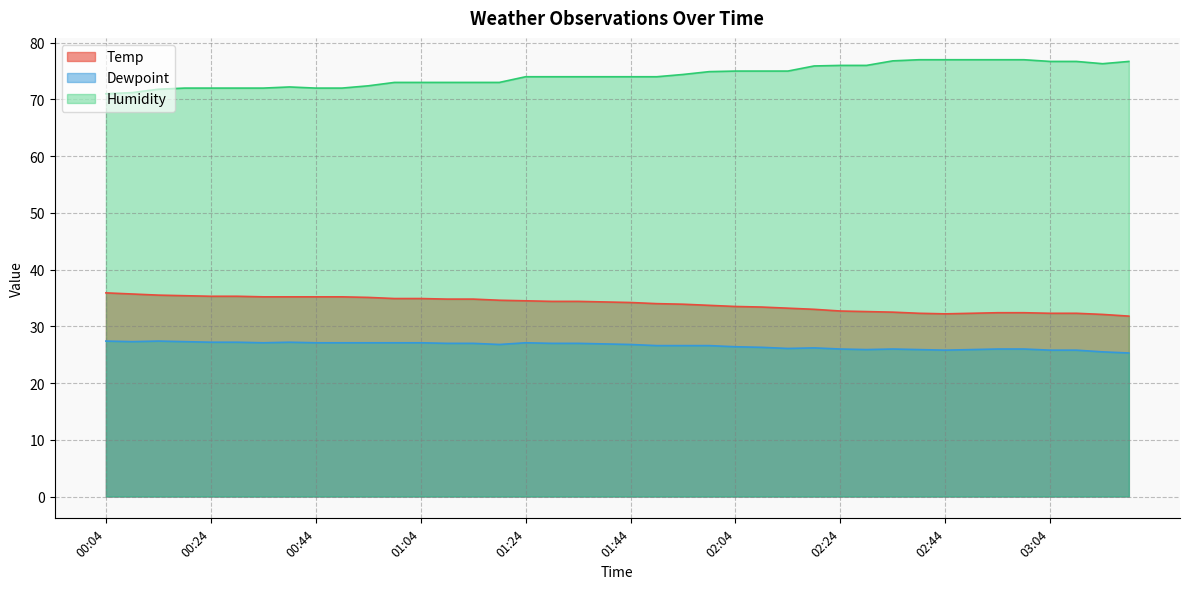

At which label does Temp reach its peak?

00:04